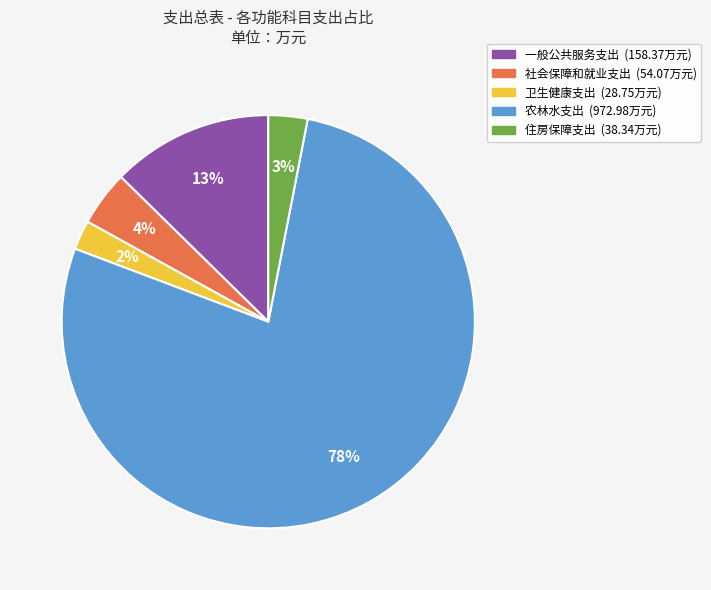

To the nearest percent, what is the difference between the 社会保障和就业支出 and 住房保障支出 slice percentages?

1%